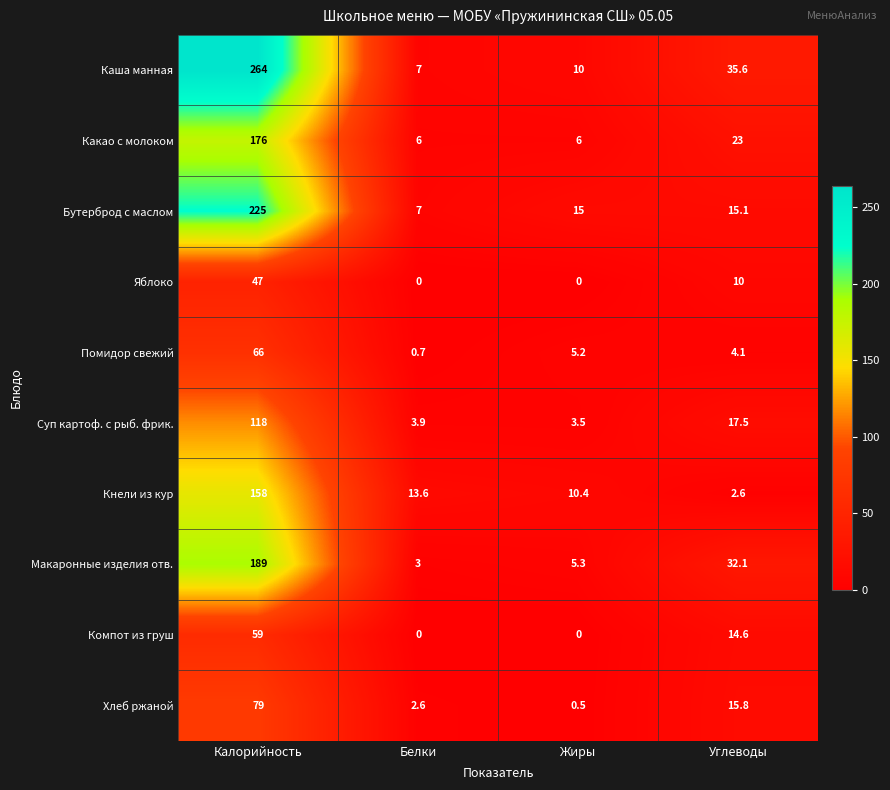

Which series has the widest spread of values?

Каша манная